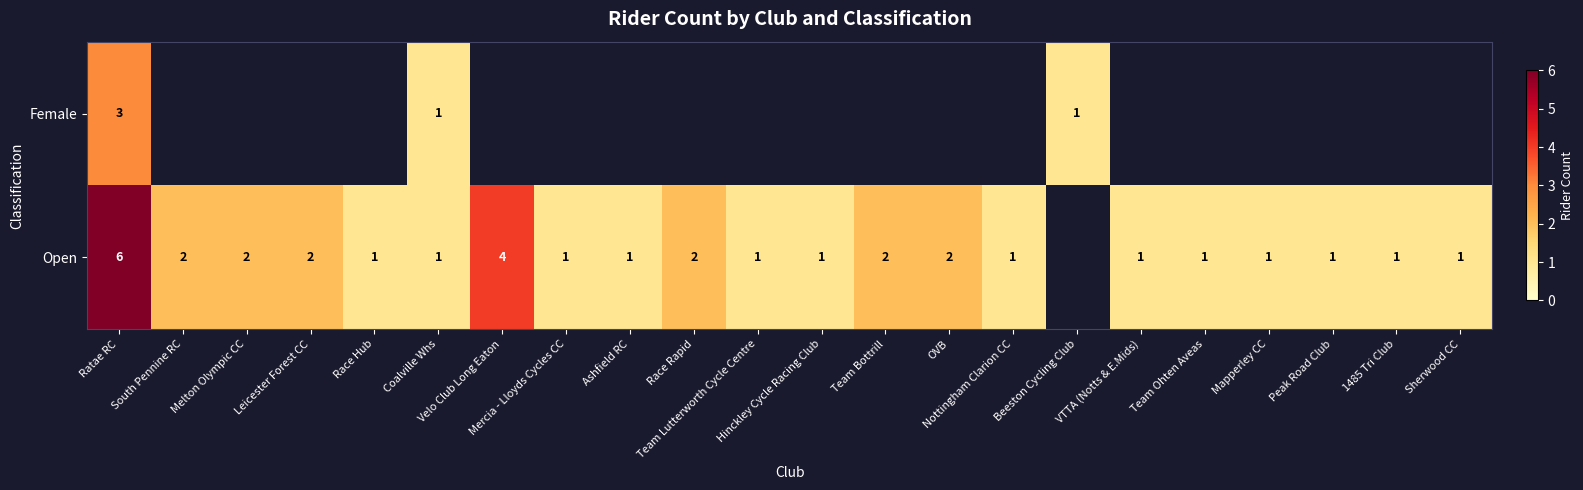

True or false: Open has a value of 1.0 at Sherwood CC.

True